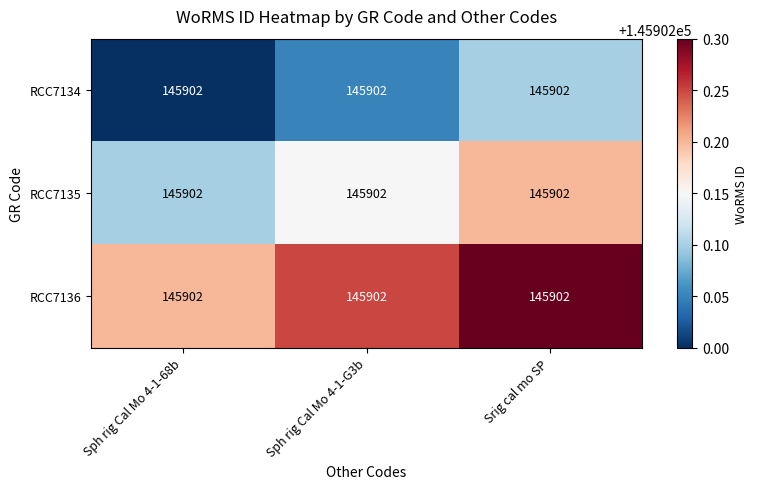

What is the approximate value of RCC7136 at Sph rig Cal Mo 4-1-G3b?

145902.2